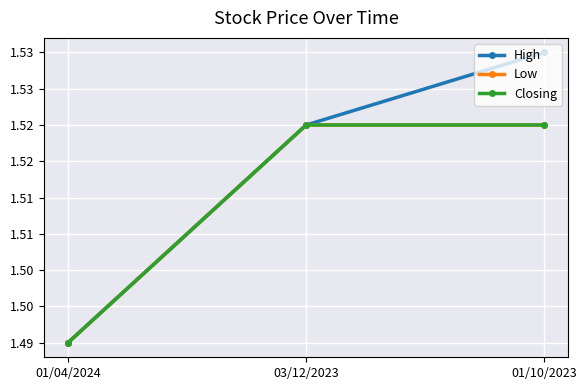

What is the sum of all Low values?

4.5